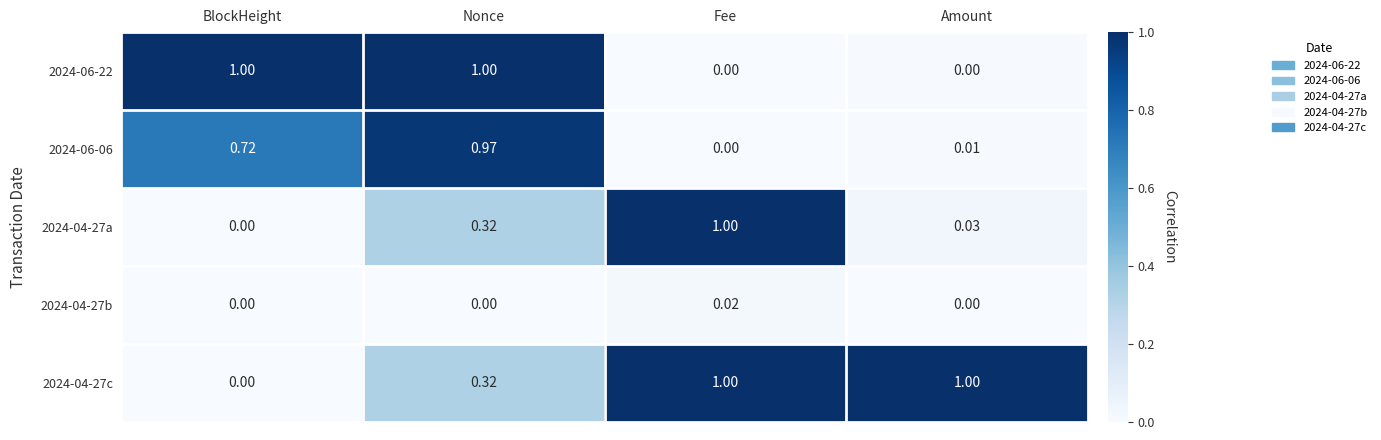

Is the value of 2024-04-27a at Nonce greater than the value of 2024-06-22 at Fee?

Yes